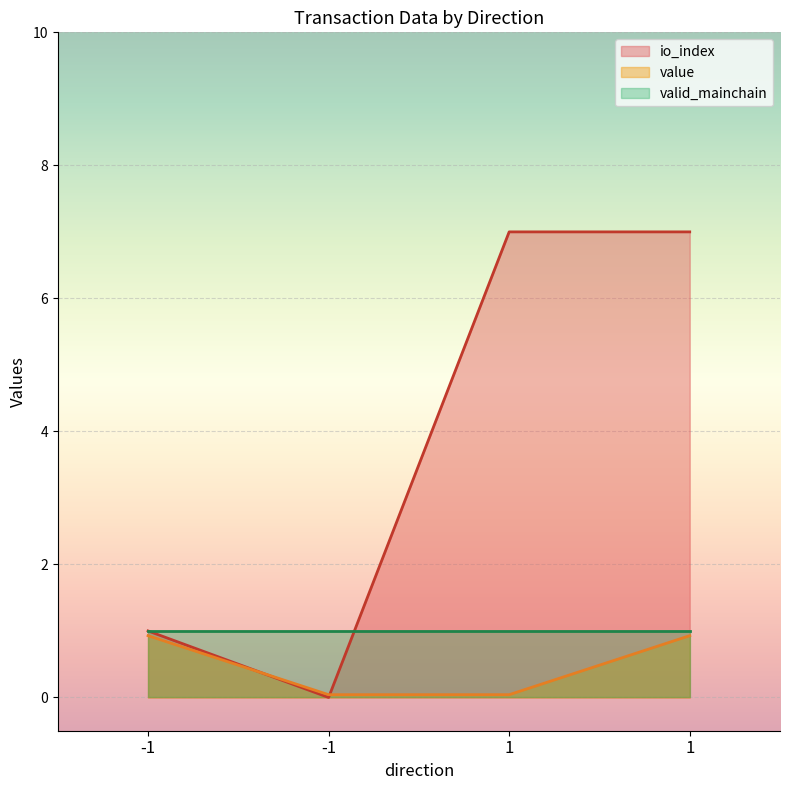

At which category is the sum across all series the highest?

1